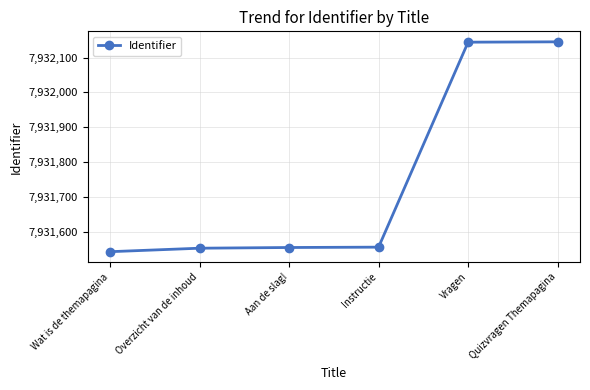

True or false: the data shows 7931554 at Overzicht van de inhoud.

True